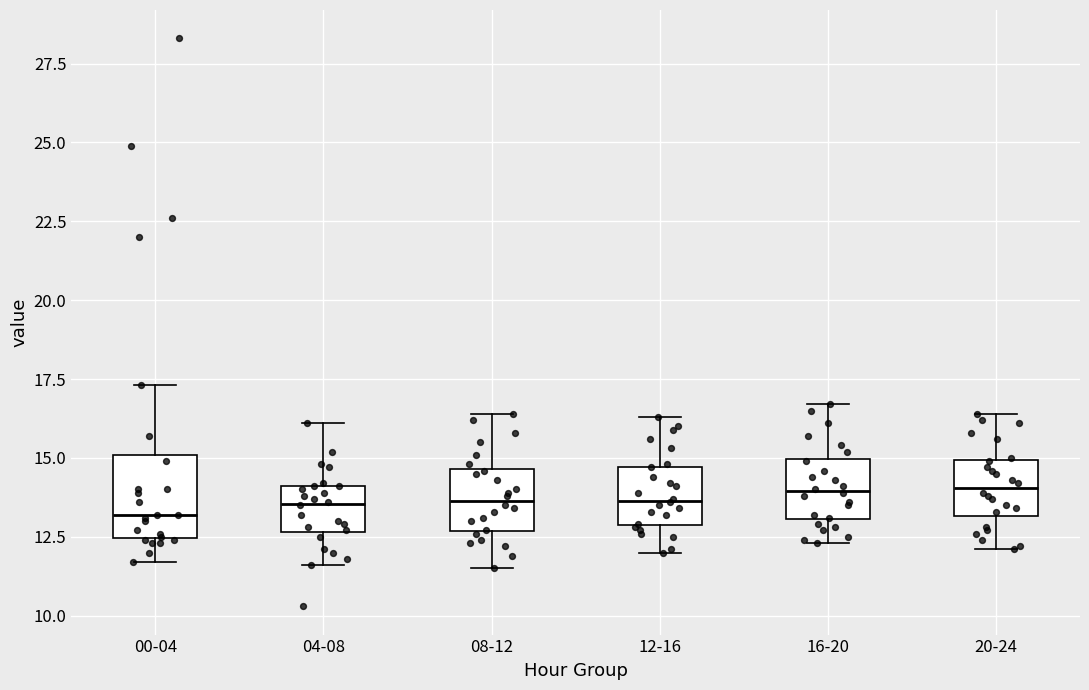

Reading left to right, read every box against the y-axis: the position of its median line, the range the box covers, and the ends of its whiskers. The values are not printed on the chart, so give them approximately, as read against the axis.

00-04: median 13.0, box 12.5 to 15.0, whiskers 11.5 to 17.5
04-08: median 13.5, box 12.5 to 14.0, whiskers 11.5 to 16.0
08-12: median 13.5, box 12.5 to 14.5, whiskers 11.5 to 16.5
12-16: median 13.5, box 13.0 to 14.5, whiskers 12.0 to 16.5
16-20: median 14.0, box 13.0 to 15.0, whiskers 12.5 to 16.5
20-24: median 14.0, box 13.0 to 15.0, whiskers 12.0 to 16.5